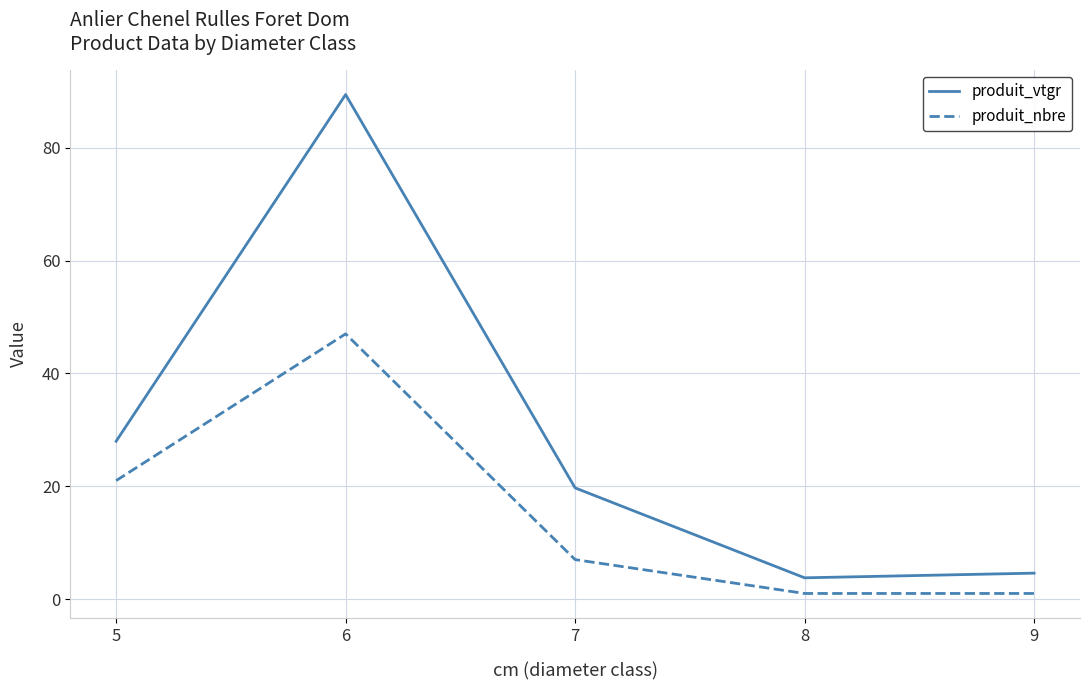

True or false: produit_vtgr has a value of 10.0 at 5.

False